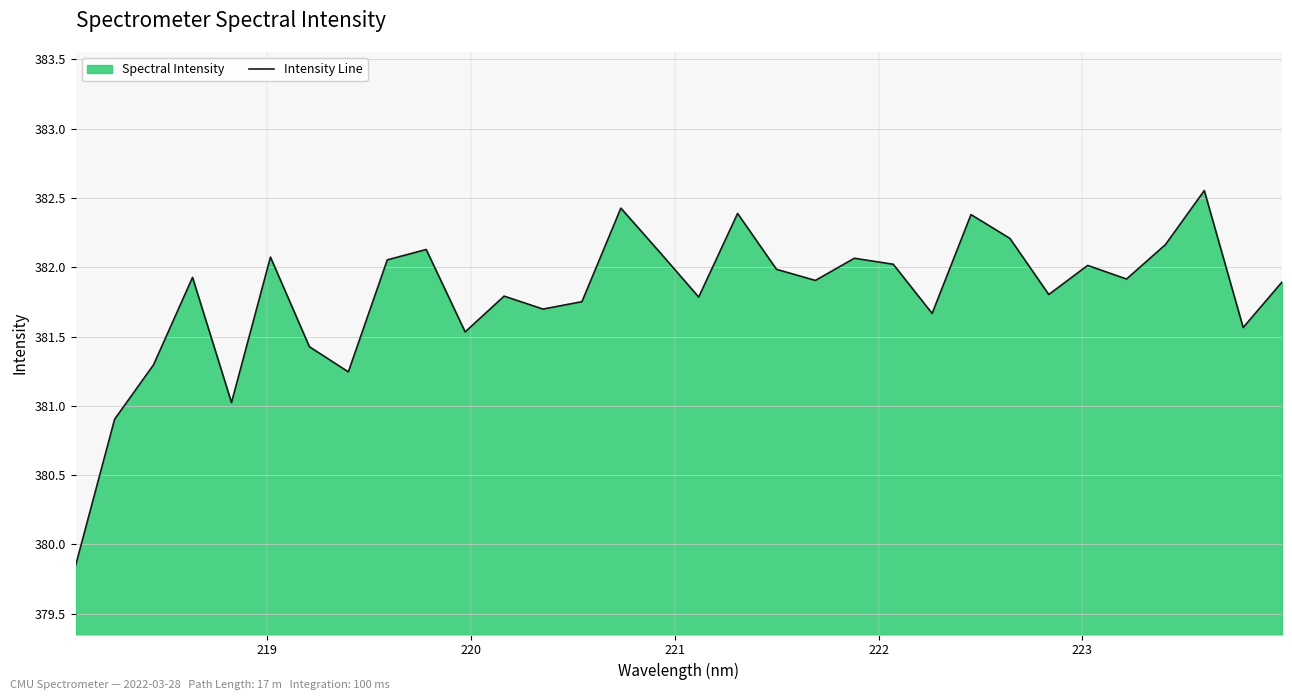

How many lines are shown in the chart?

1